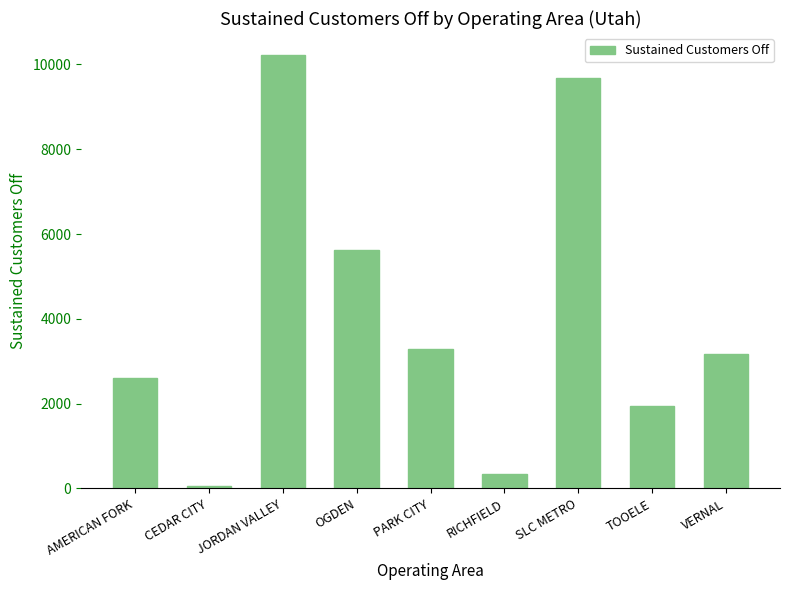

Approximately how many times larger is the value at RICHFIELD compared to OGDEN?

0.1